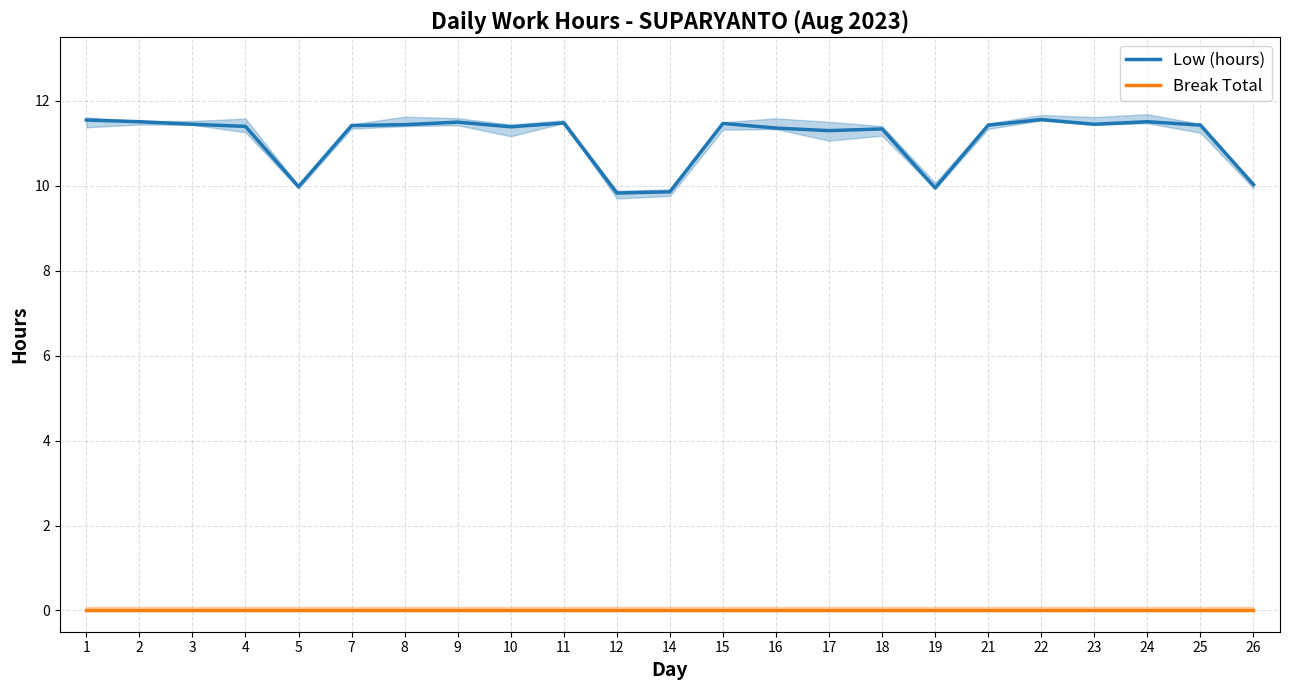

What is the difference between the maximum and minimum values in the Low (hours) series?

1.7